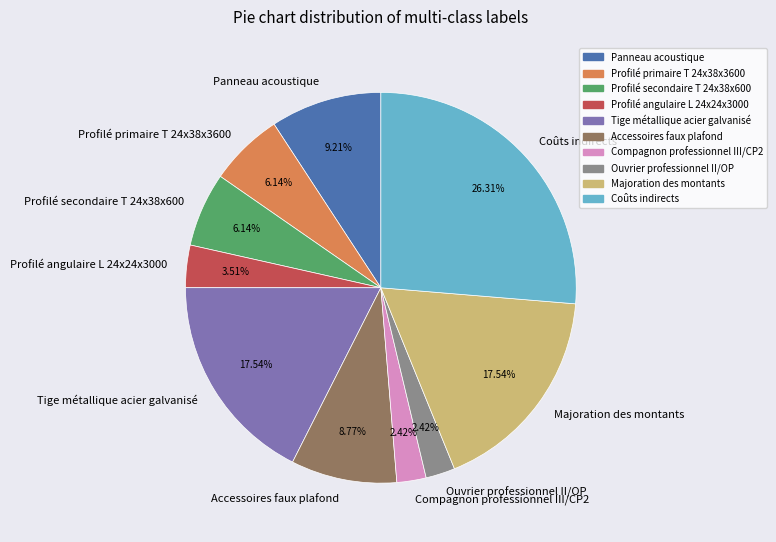

The Profilé primaire T 24x38x3600 slice represents 1% of the pie. True or false?

False